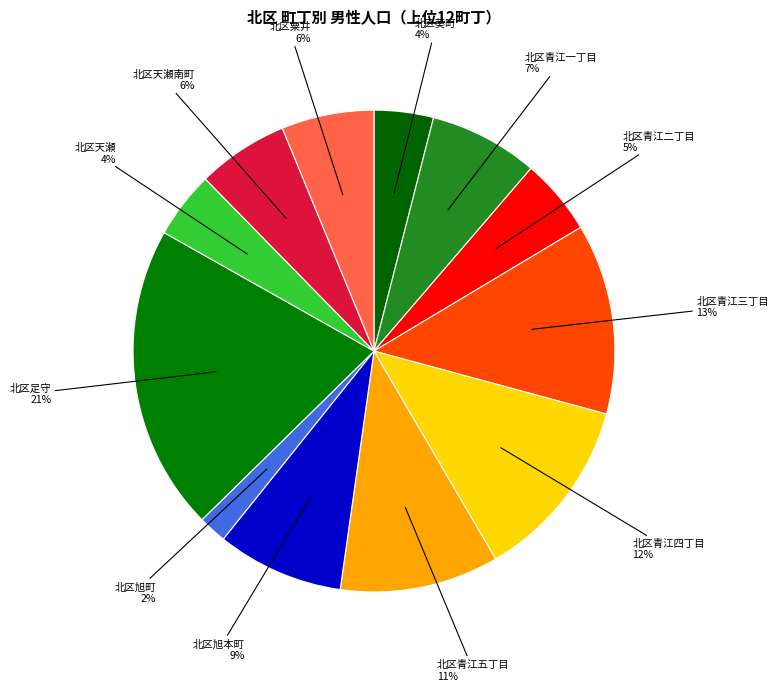

What is the largest slice in the pie chart?

北区足守